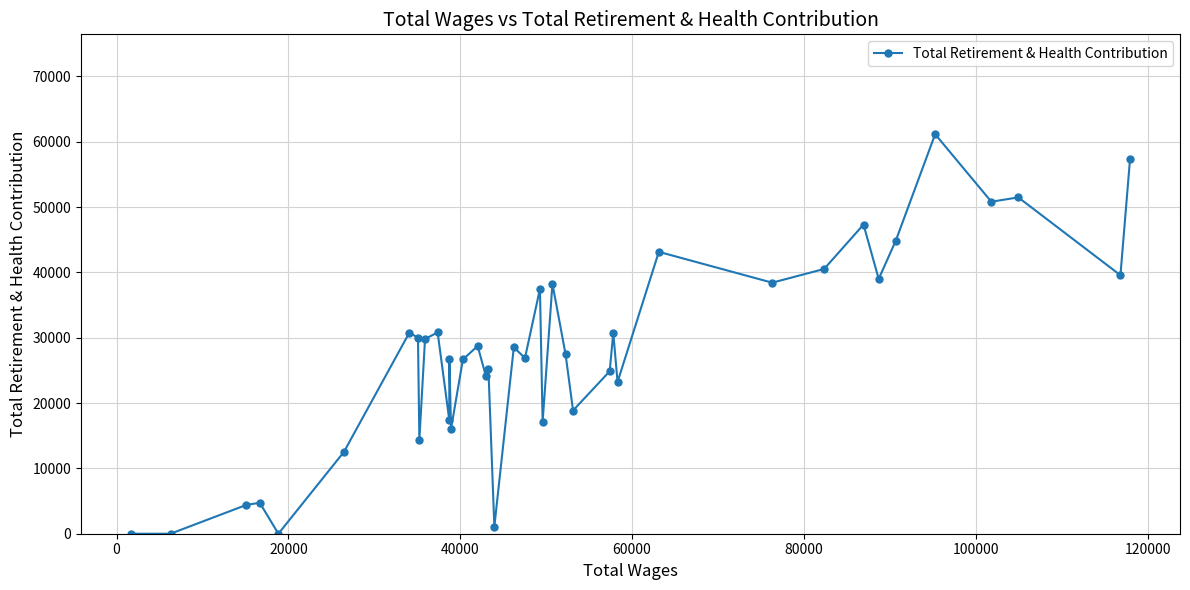

What is the greatest value displayed?

61143